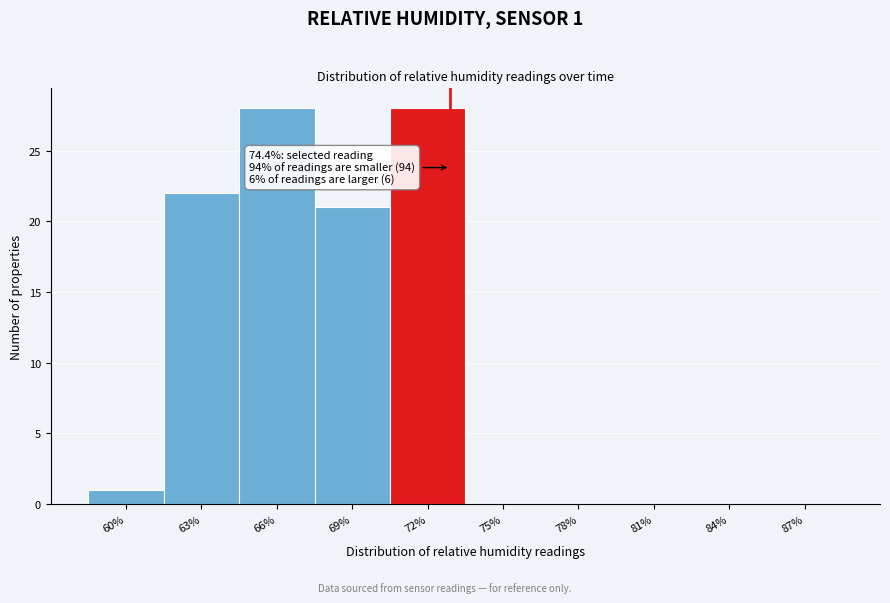

Reading right to left, list all the values displayed in this chart.

87%=0	84%=0	81%=0	78%=0	75%=0	72%=28	69%=21	66%=28	63%=22	60%=1